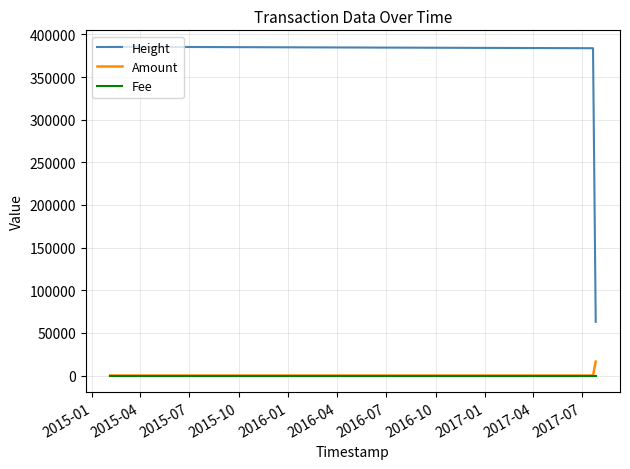

Which series has the largest range (max minus min)?

Height